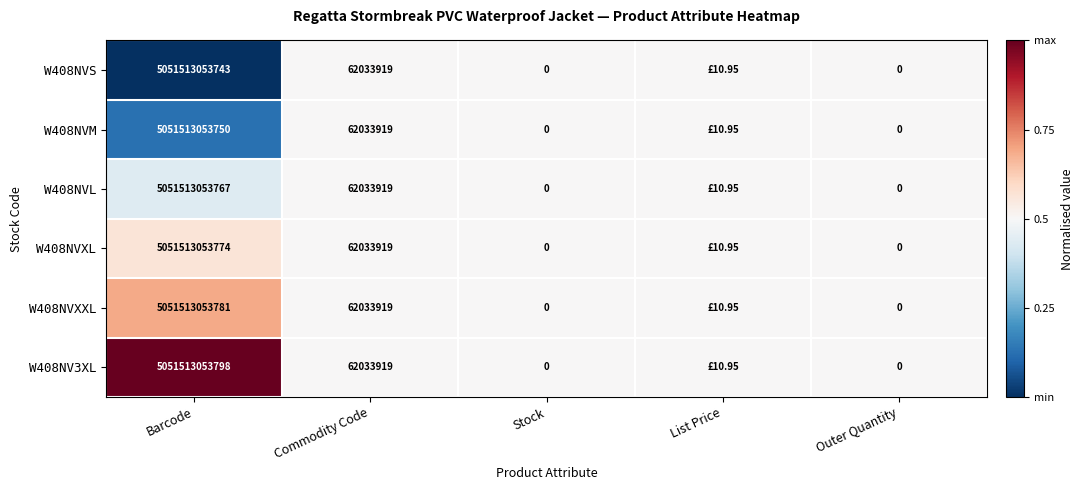

Rank the series at Barcode from lowest to highest value.

W408NVS, W408NVM, W408NVL, W408NVXL, W408NVXXL, W408NV3XL